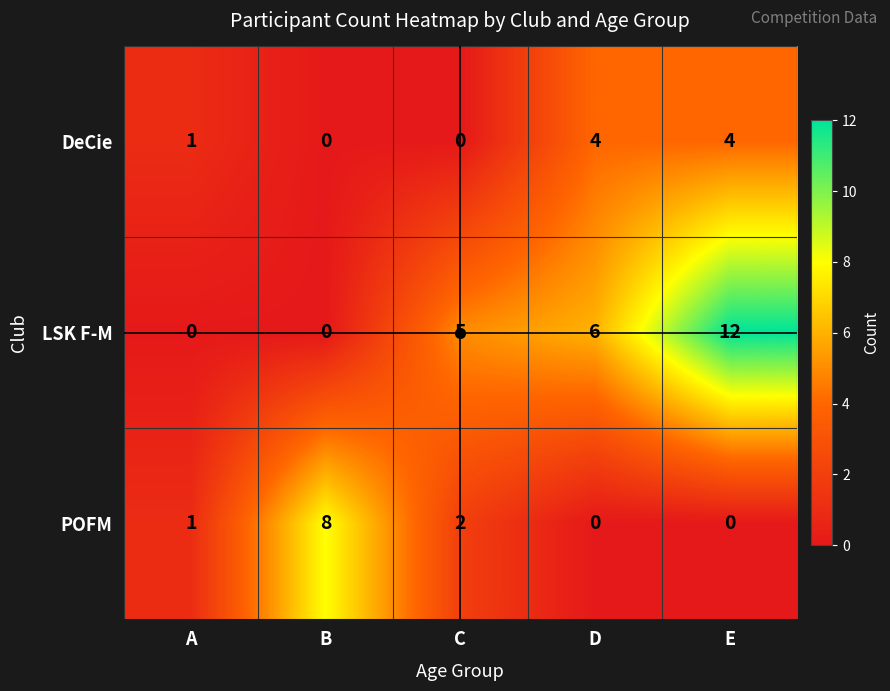

What is the greatest value displayed?

12